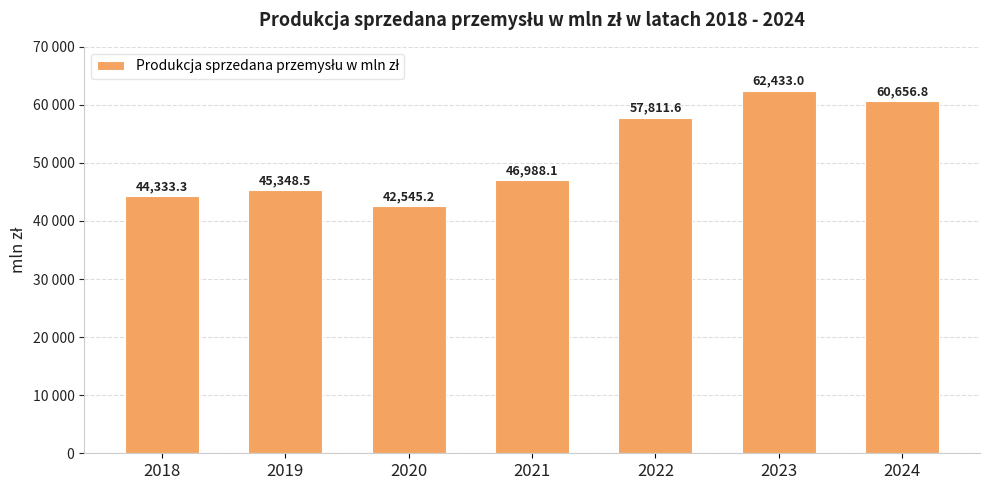

Is it true that the value at 2022 is 57811.6?

True